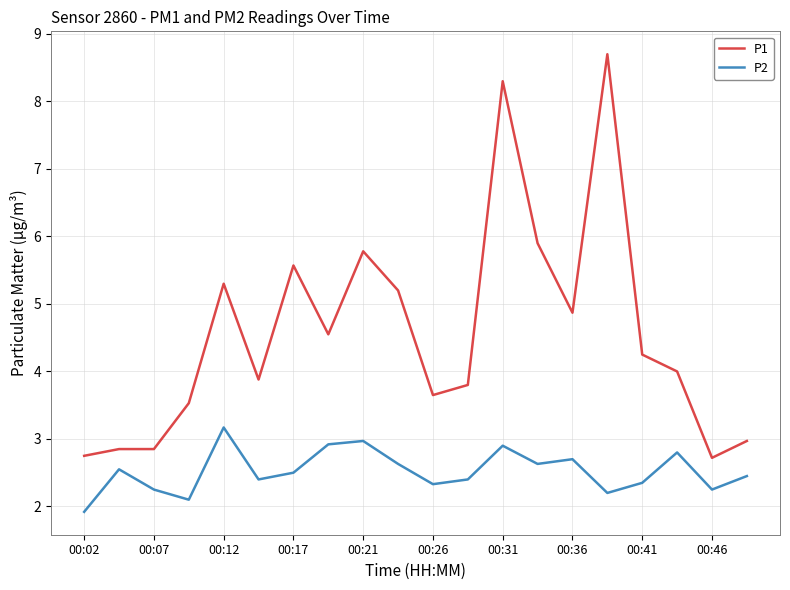

List the series in order of their overall mean, lowest first.

P2, P1